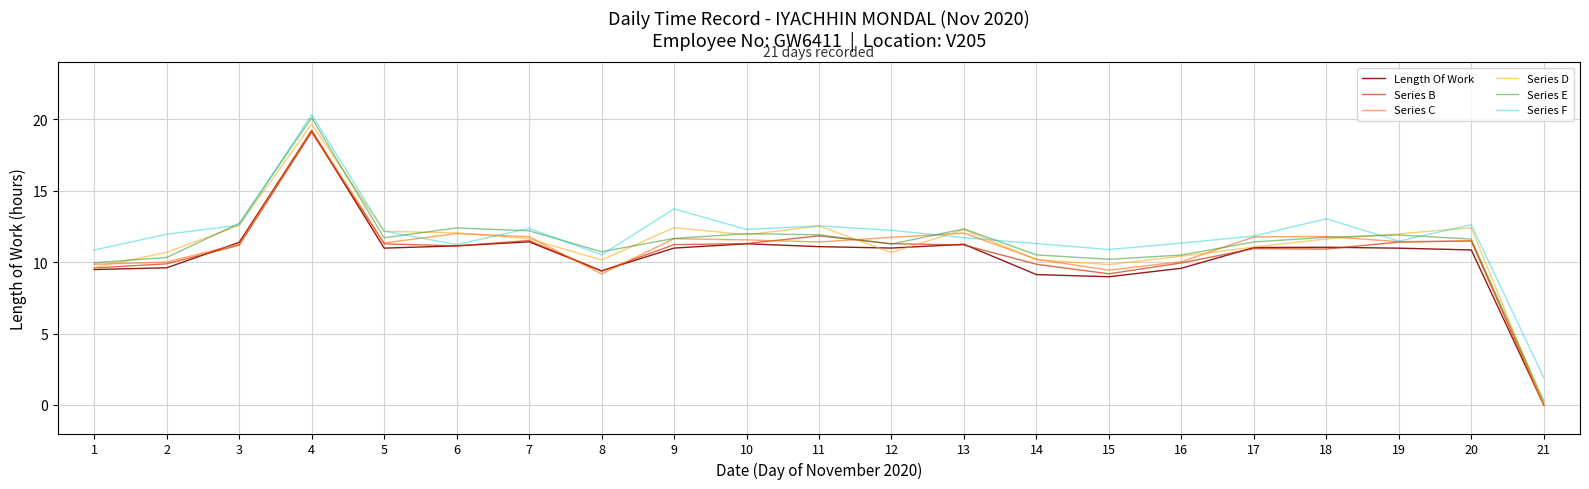

Is it true that Series D equals 0.0 at 21?

True